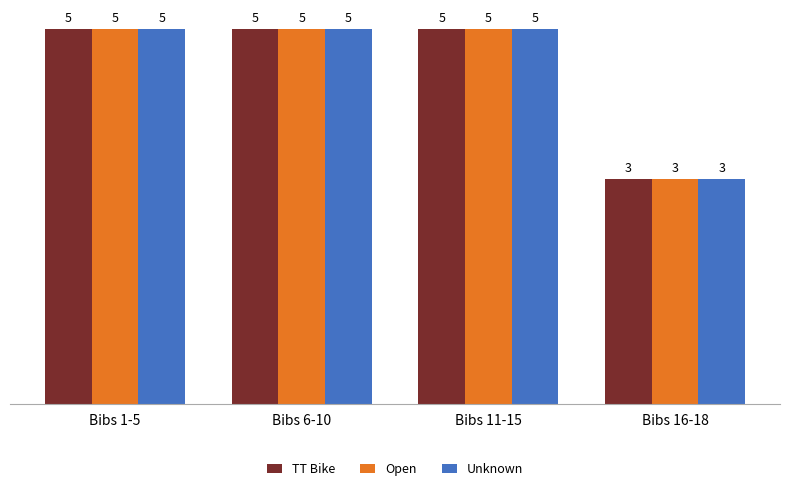

The Open series shows 5 at Bibs 11-15. True or false?

True